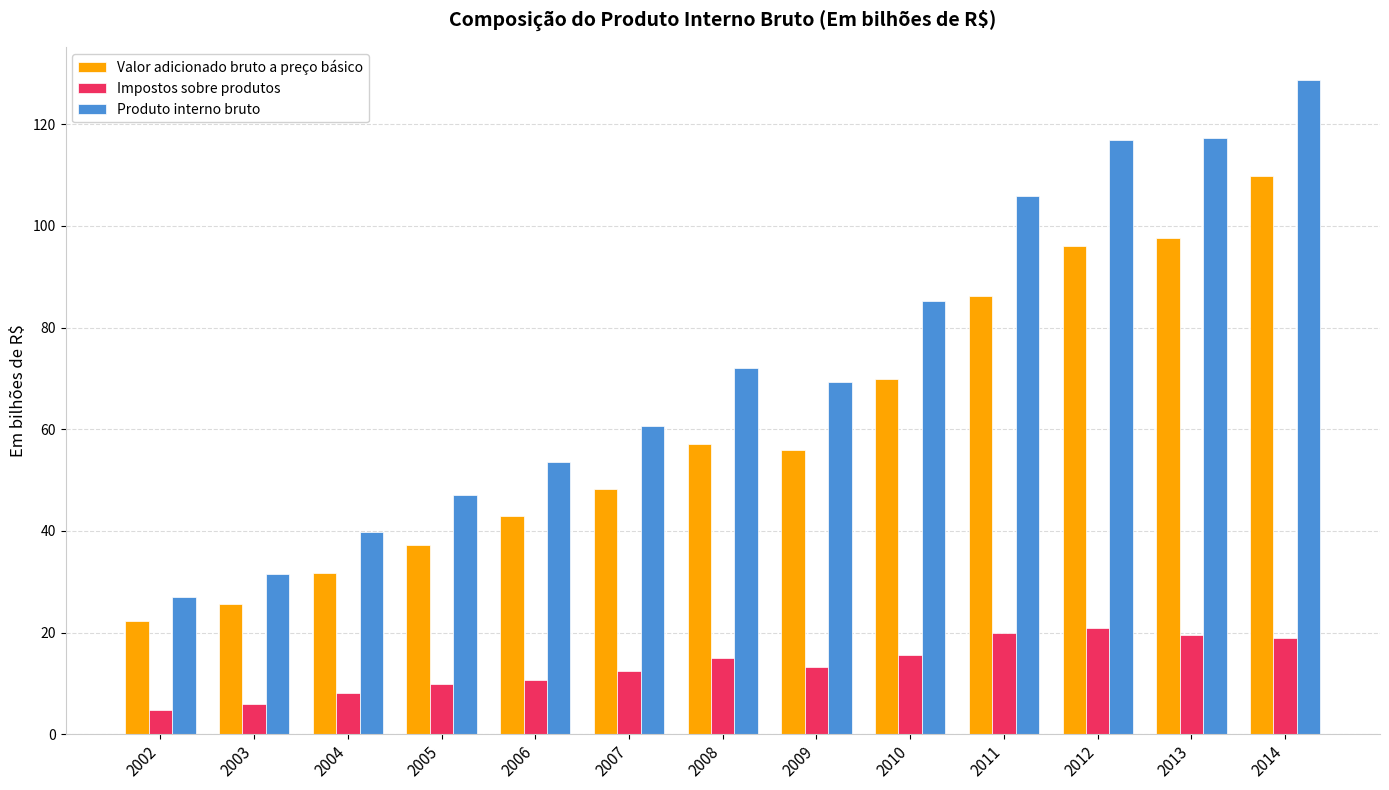

At how many categories does at least one series exceed 71?

6